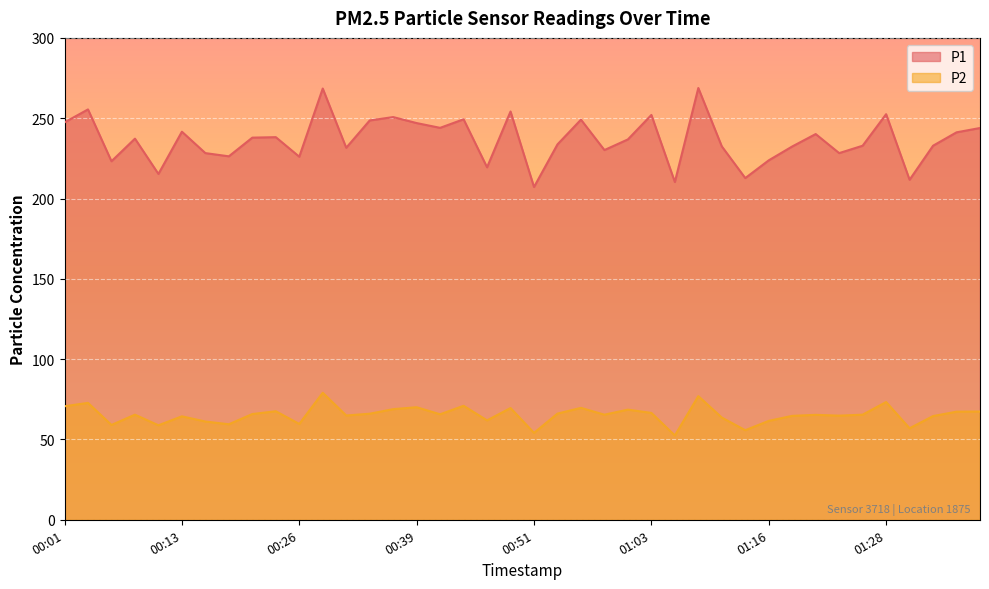

At which label is P1 closest to 237?

01:01